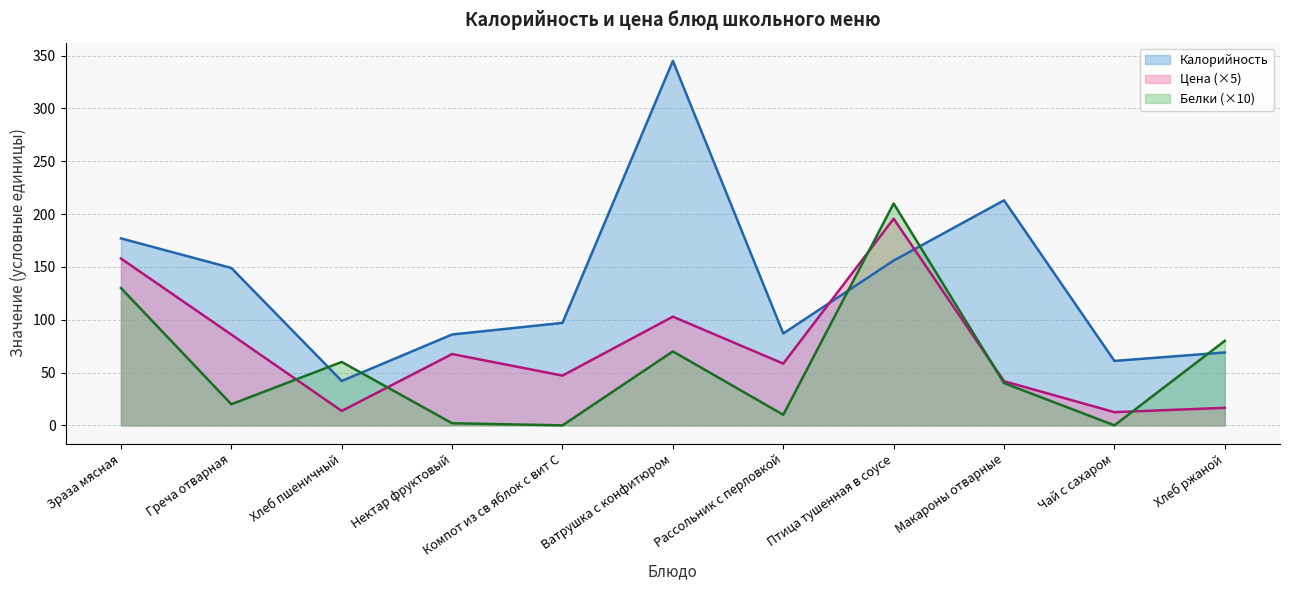

At which label does Белки first exceed 40?

Зраза мясная